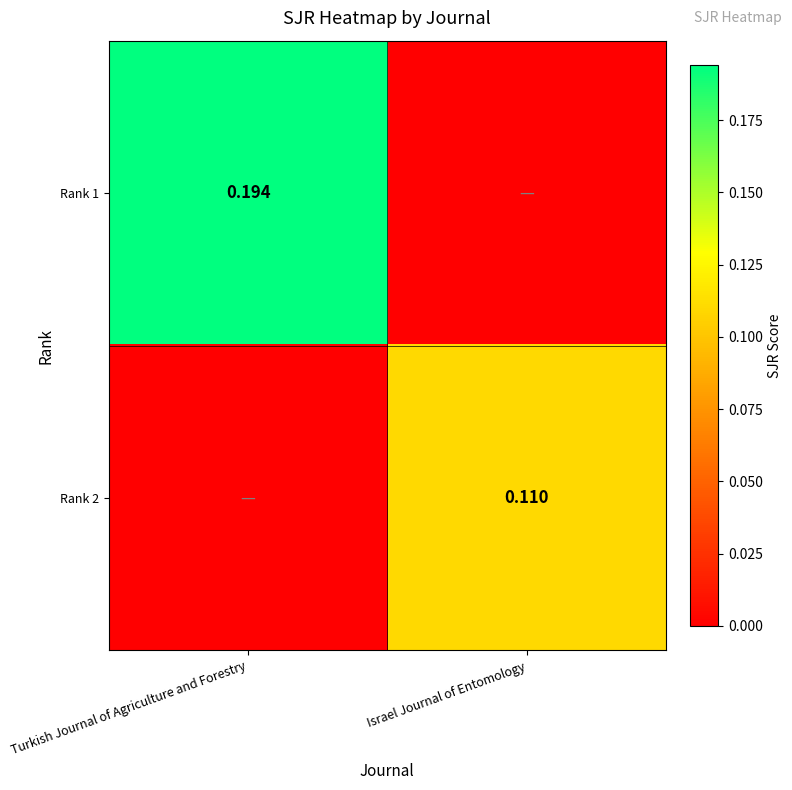

The Rank 1 series shows -0.1 at Israel Journal of Entomology. True or false?

False